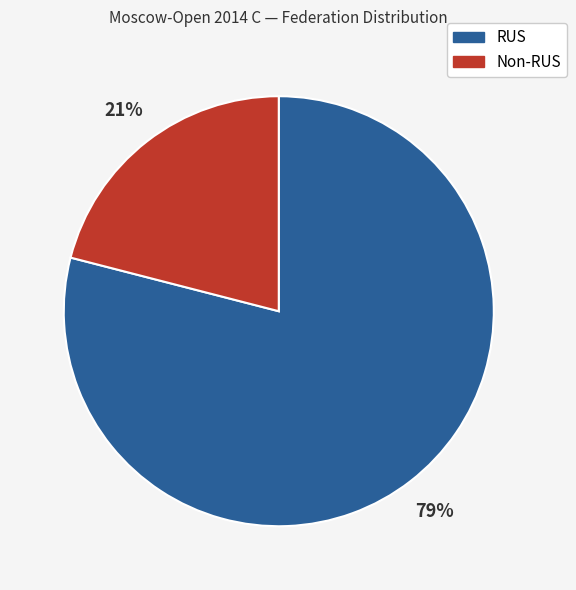

Is there any slice that represents more than half of the pie?

Yes